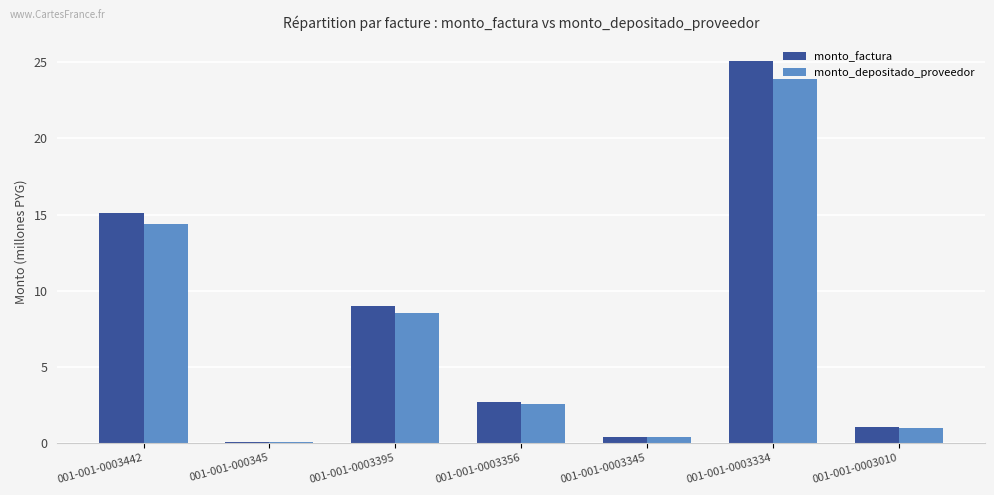

What is the greatest value displayed?

25.1